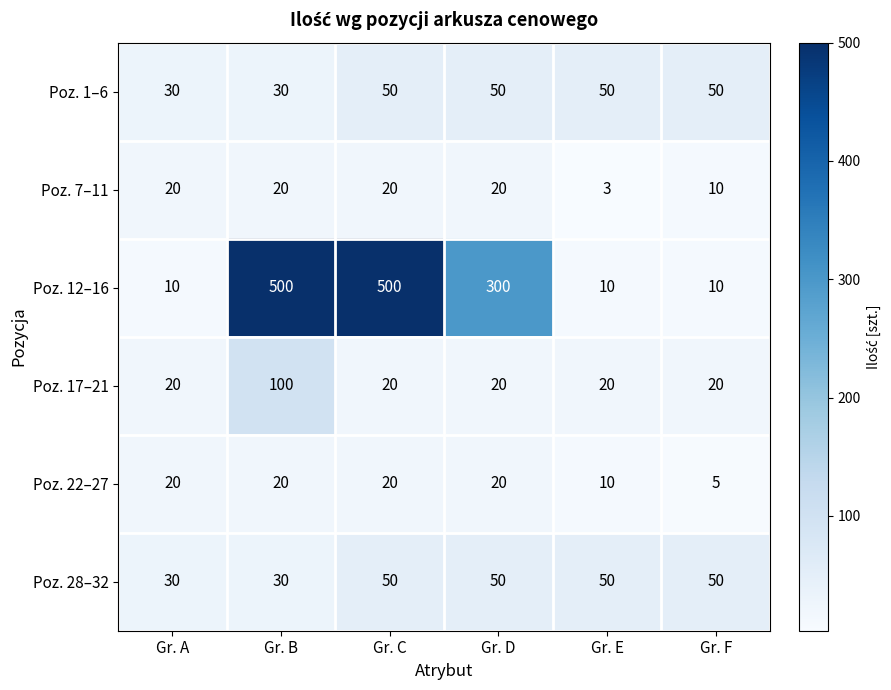

What is the maximum value for Poz. 28–32?

50